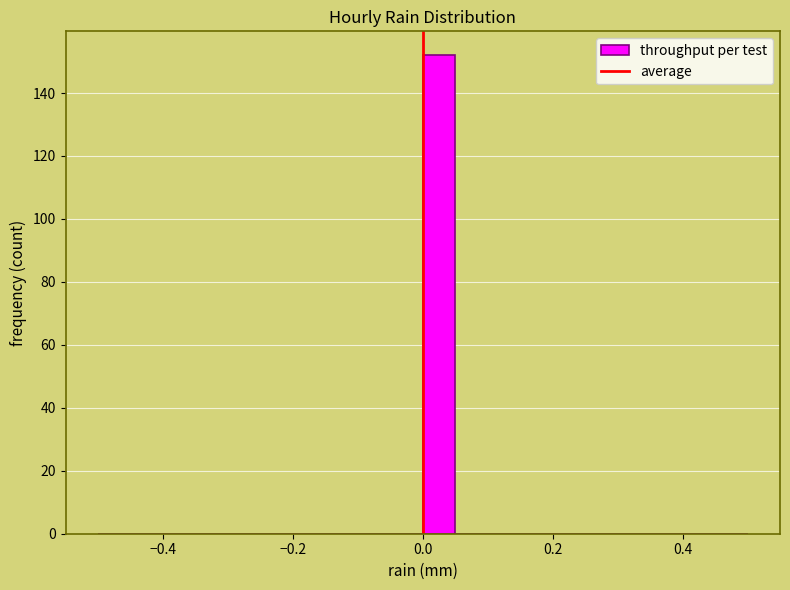

Around what value on the x-axis is the tallest bar? Give the approximate position of its centre, as read against the axis.

0.02